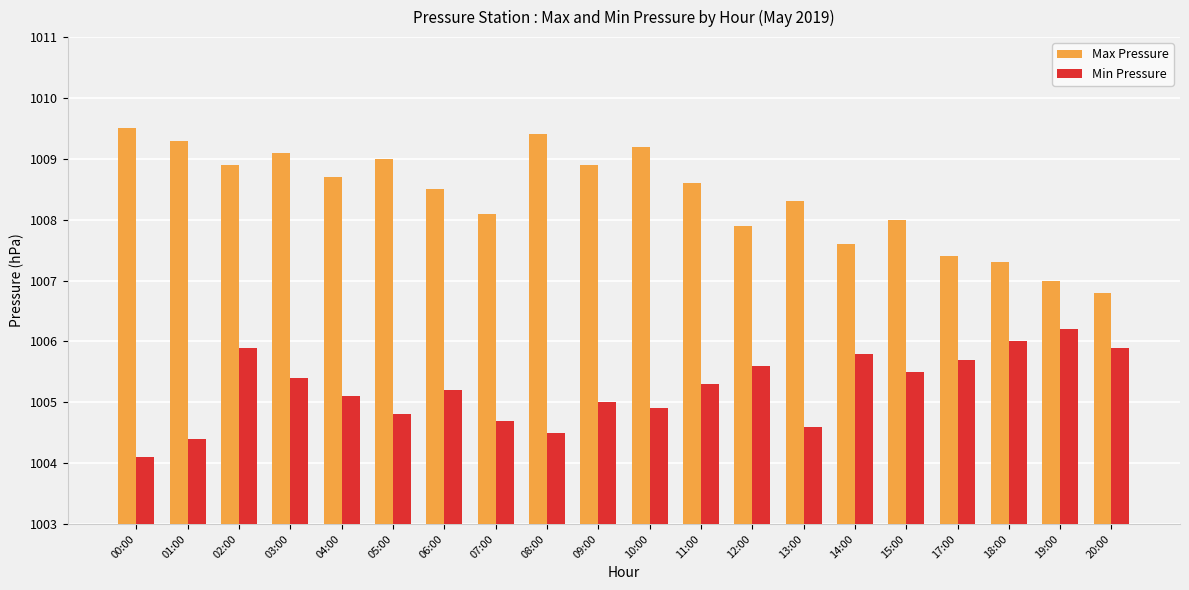

Read the Min Pressure value at 10:00.

1004.9